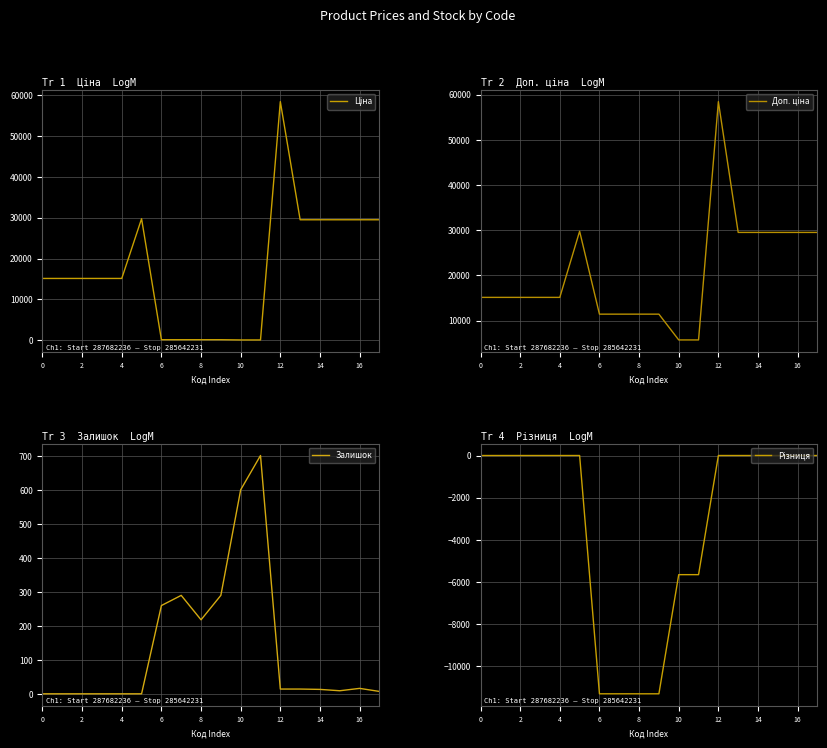

At how many categories does at least one series exceed 20679?

7